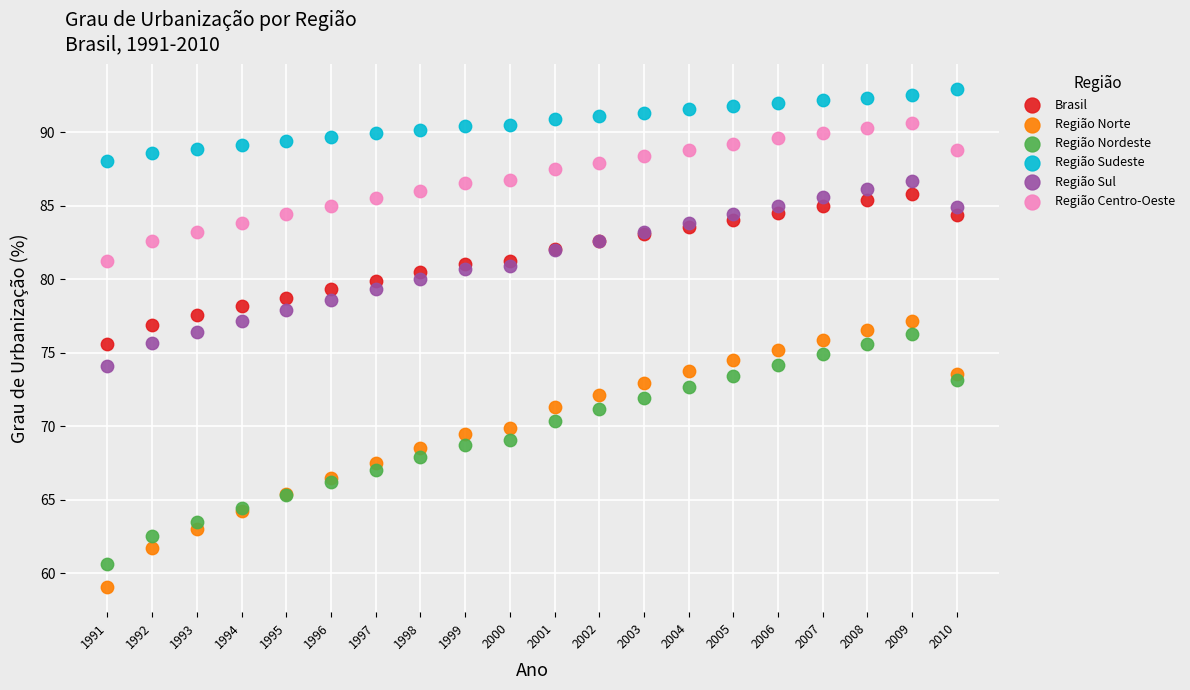

Which series has the largest Y range (max minus min)?

Região Norte